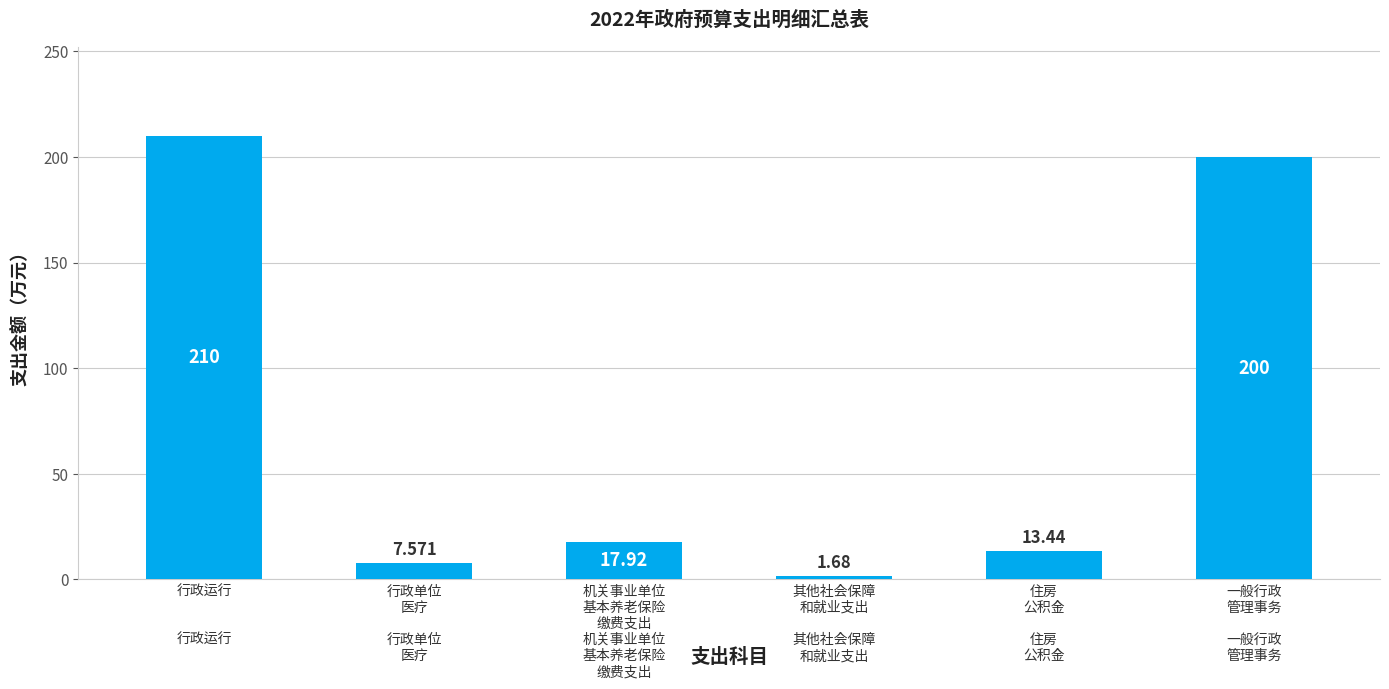

What is the change in value from 行政单位
医疗 to 机关事业单位
基本养老保险
缴费支出?

+10.4